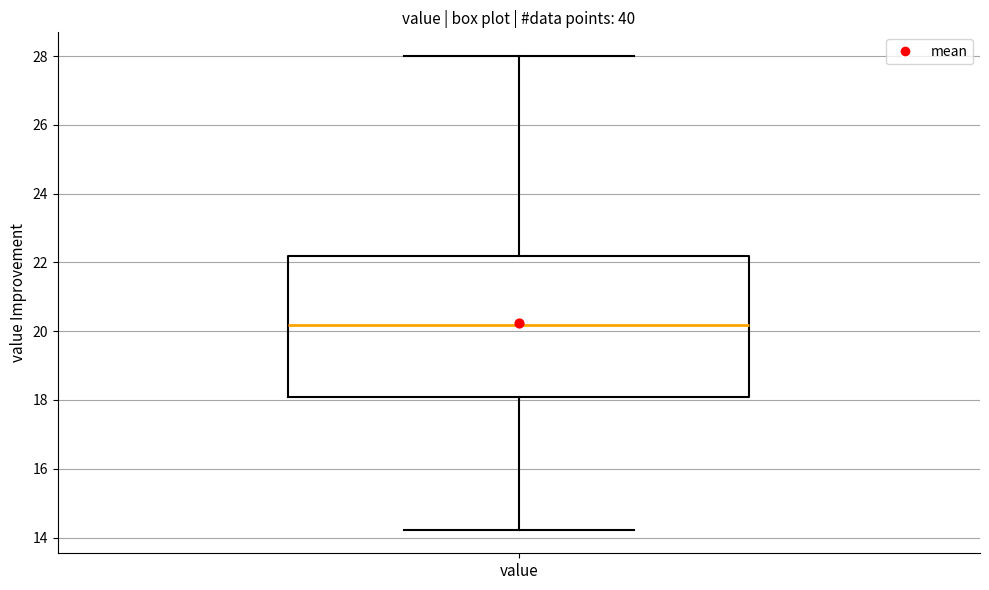

Where does the upper whisker of the box for value end on the y-axis? The values are not printed on the chart, so give them approximately, as read against the axis.

28.0